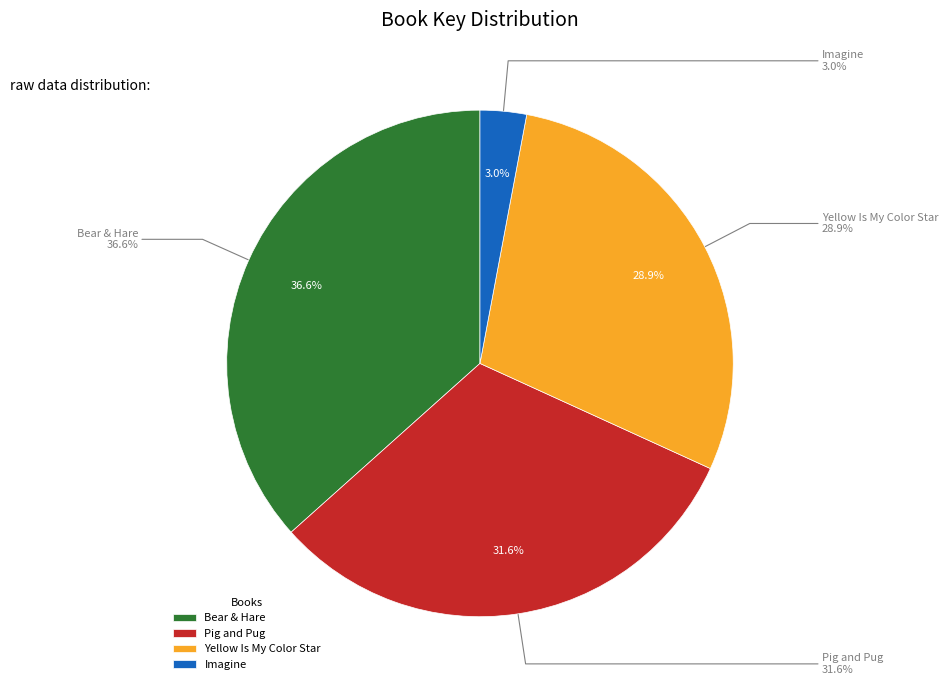

Which has a higher value, Imagine or Bear & Hare?

Bear & Hare